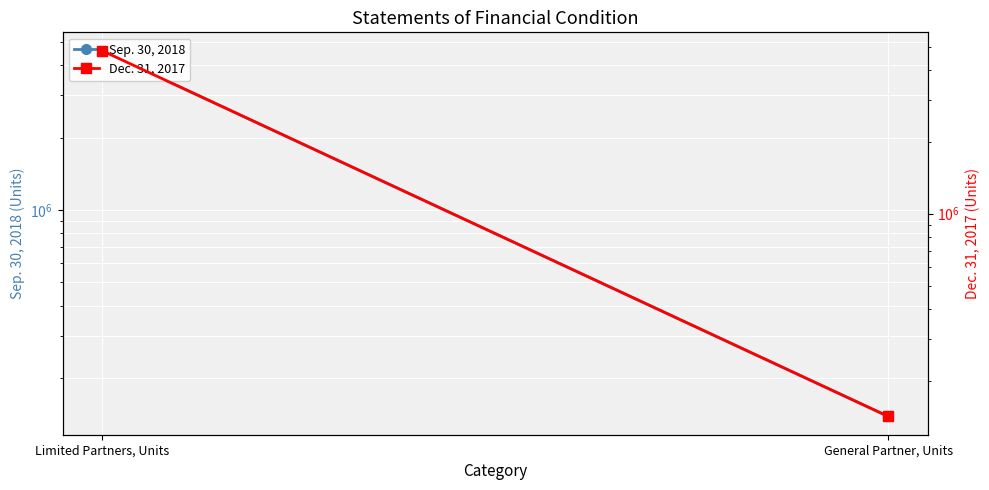

What is the difference between the highest and lowest values at Limited Partners, Units?

221268.6